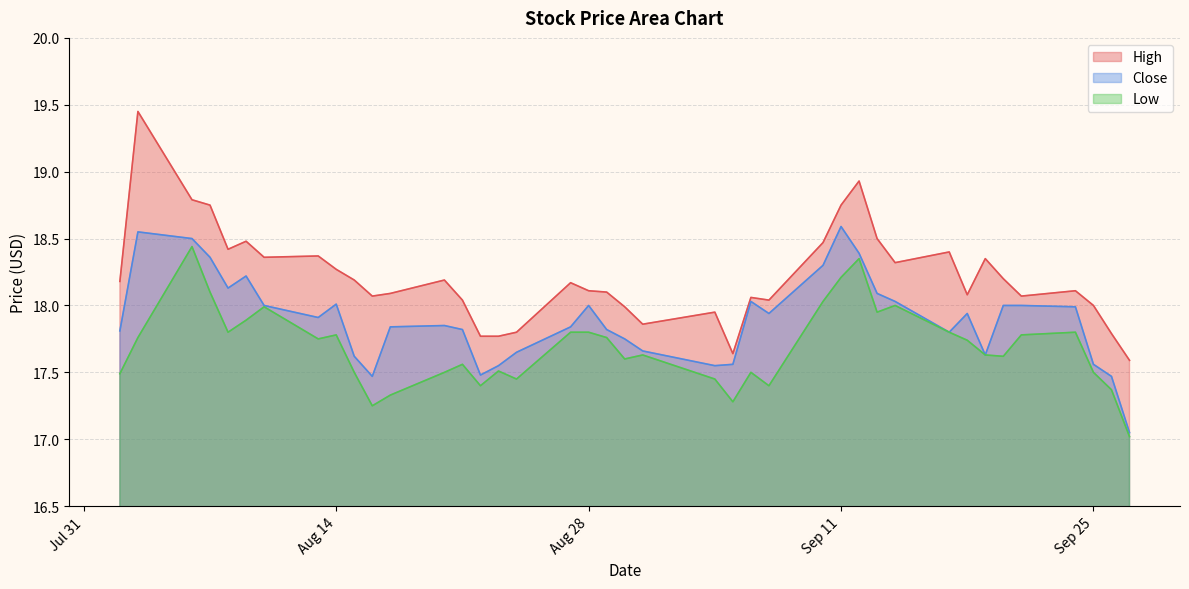

At how many categories does at least one series exceed 18?

30